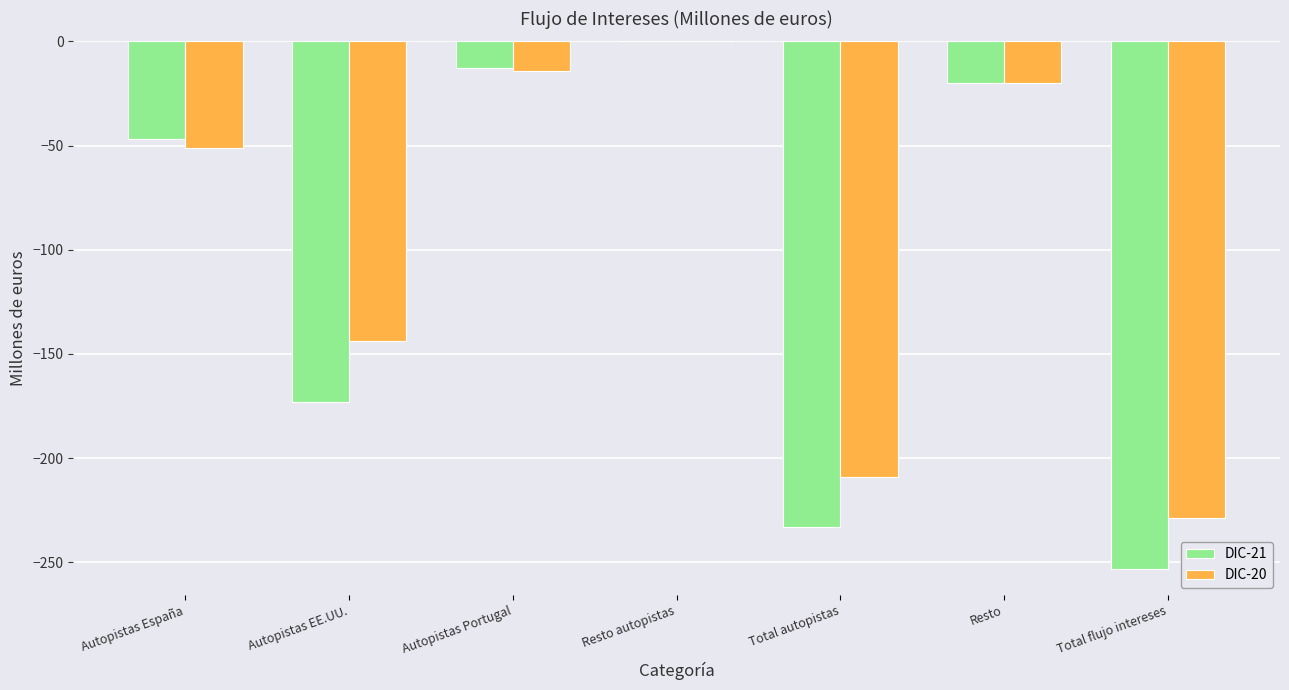

The value of DIC-20 at Total autopistas is -209. True or false?

True